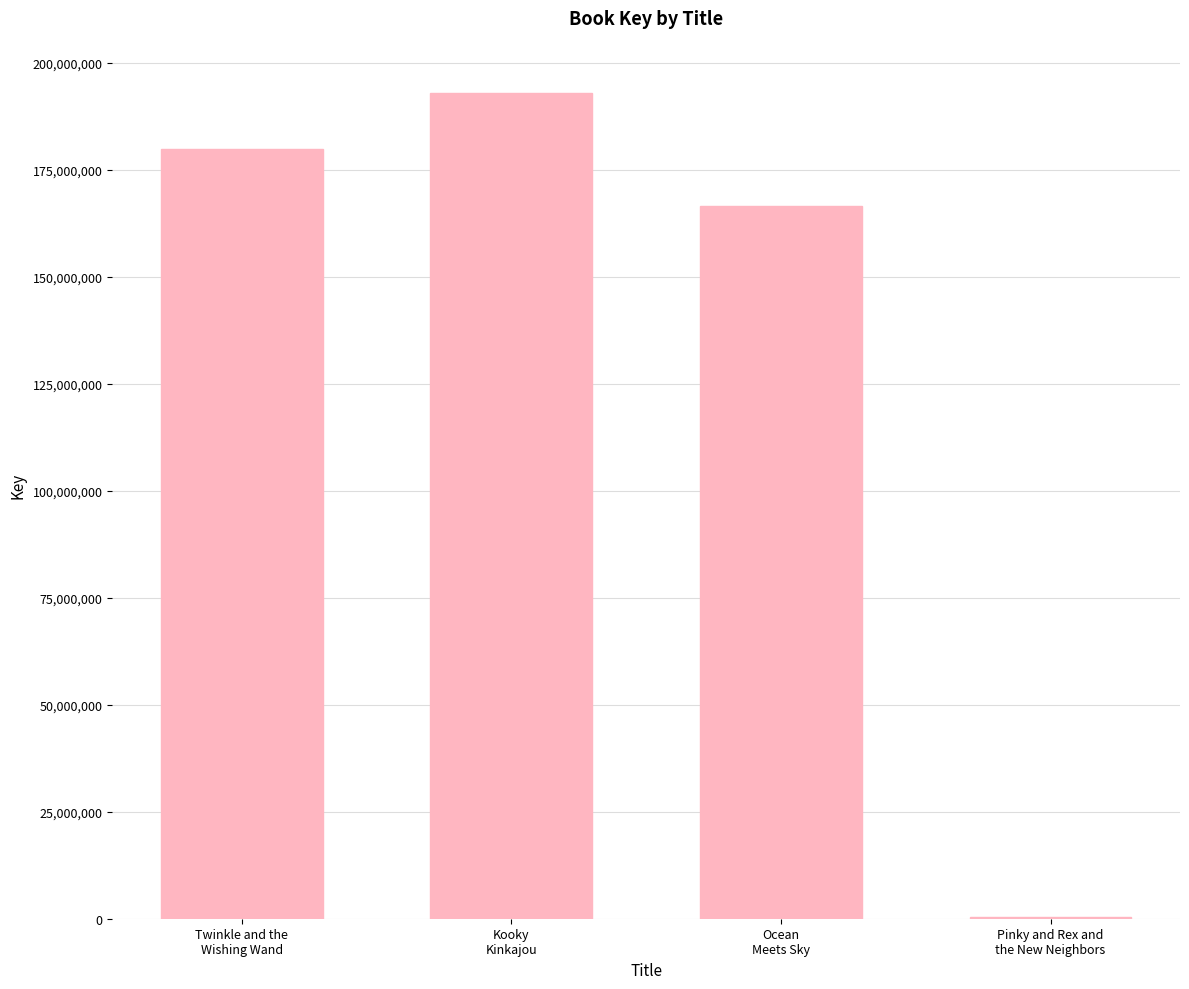

What is the maximum value shown in the chart?

192941513